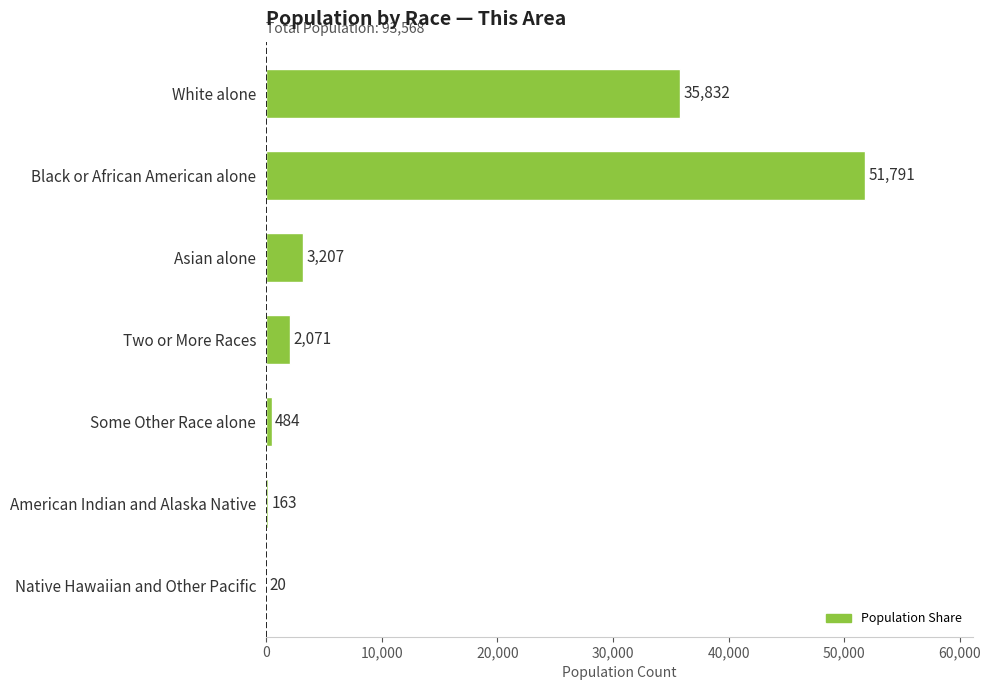

Which category has the highest value across all series?

Black or African American alone